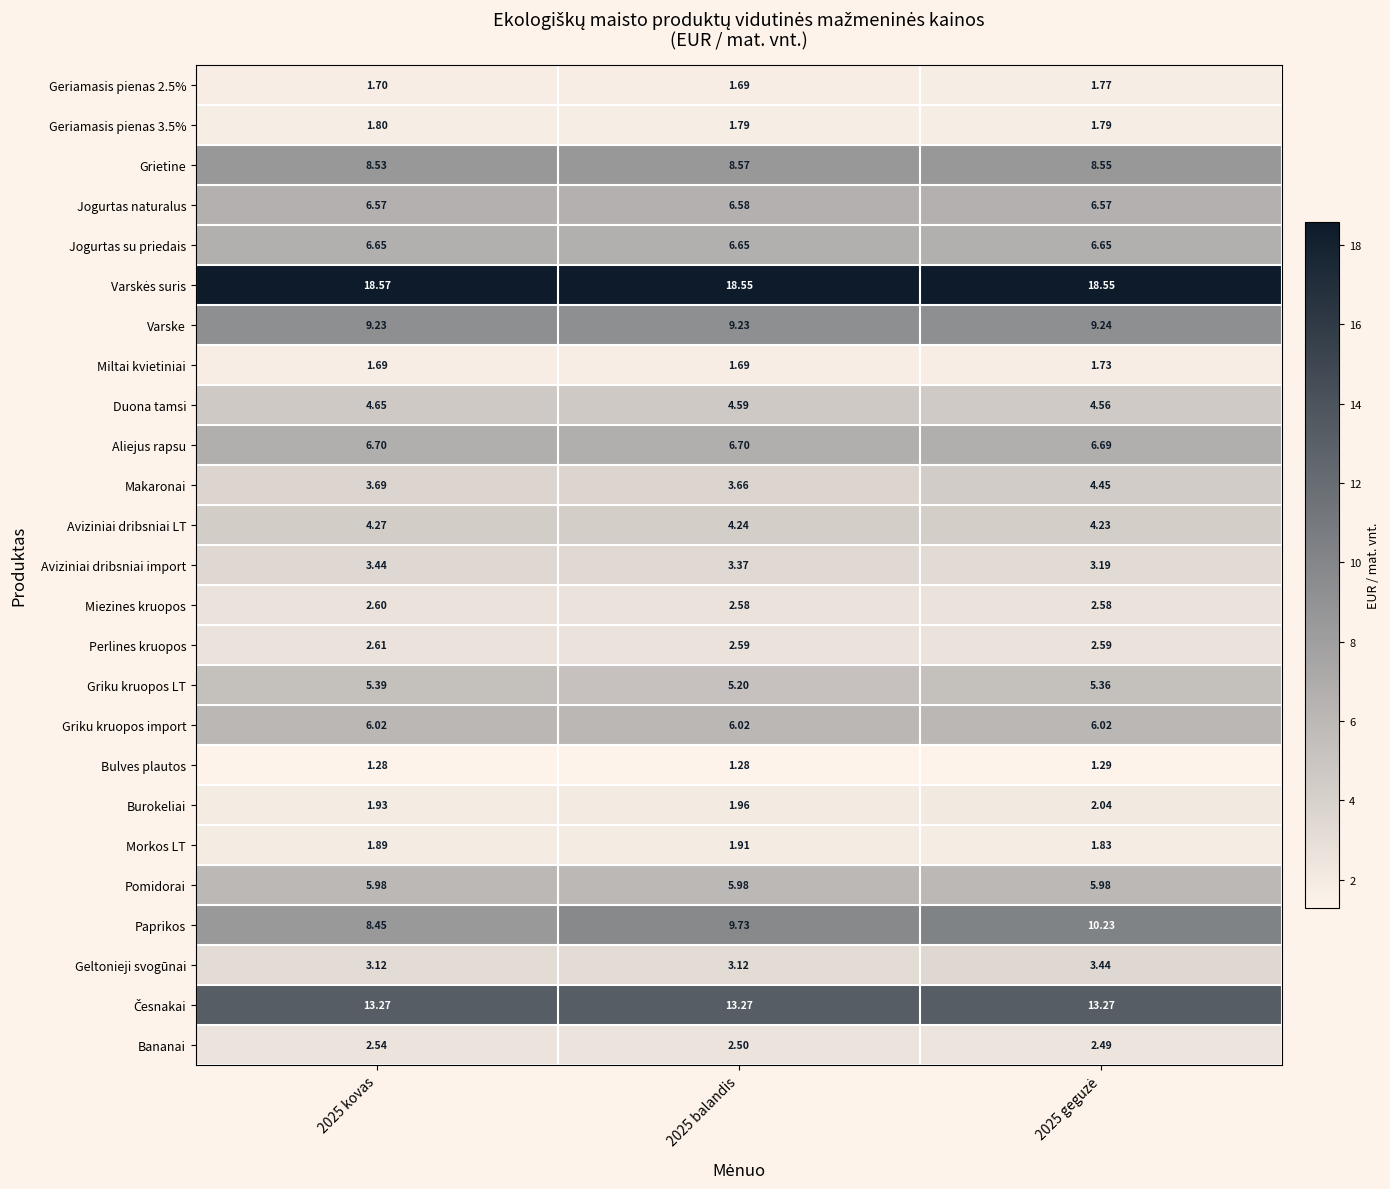

Which series has the largest range (max minus min)?

Paprikos